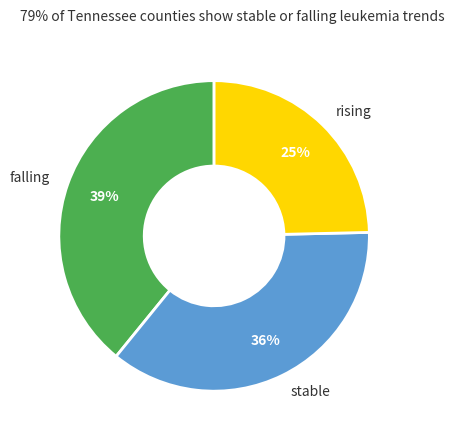

Is it true that falling is 51% of the pie?

False